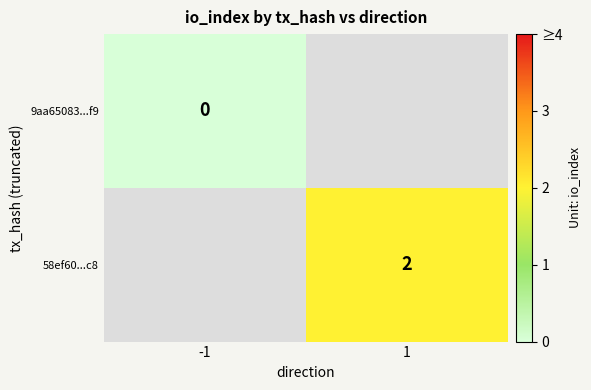

Is it true that 58ef60...c8 equals 2 at 1?

True